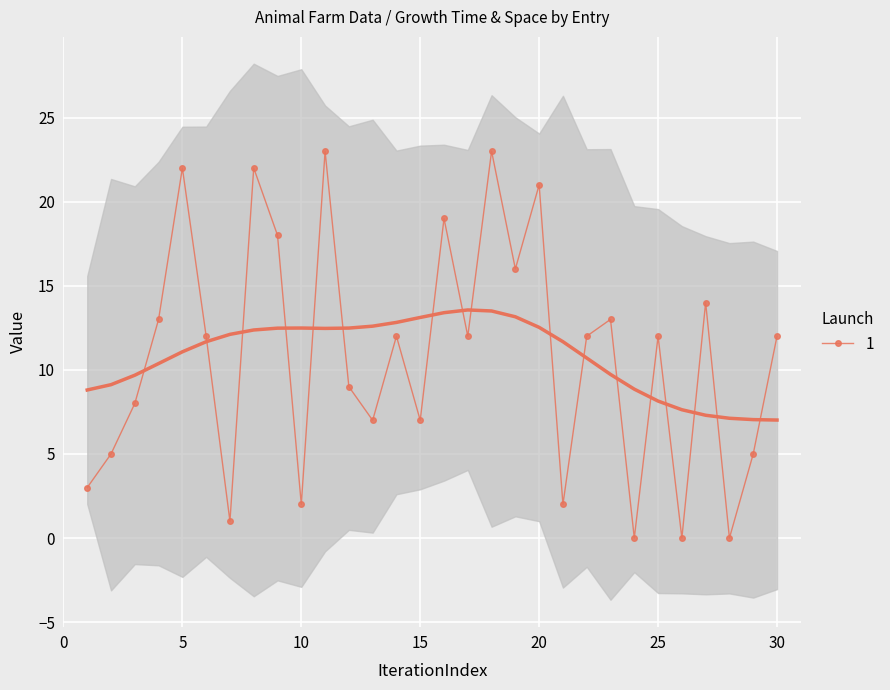

How many data points in gt_h are less than 12?

13